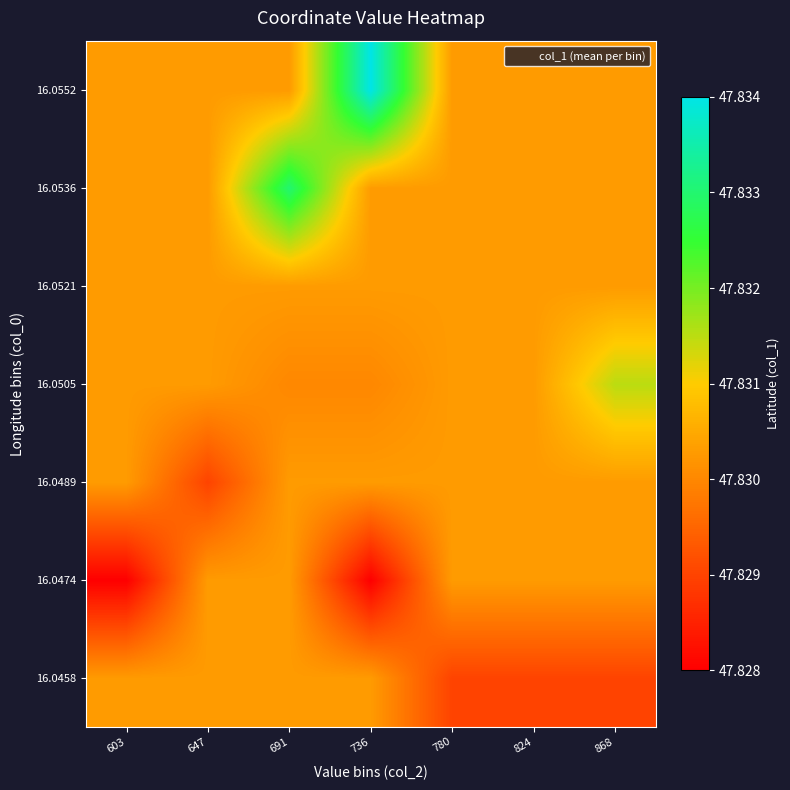

List the series in order of their peak value, highest first.

16.0552, 16.0536, 16.0505, 16.0458, 16.0474, 16.0489, 16.0521